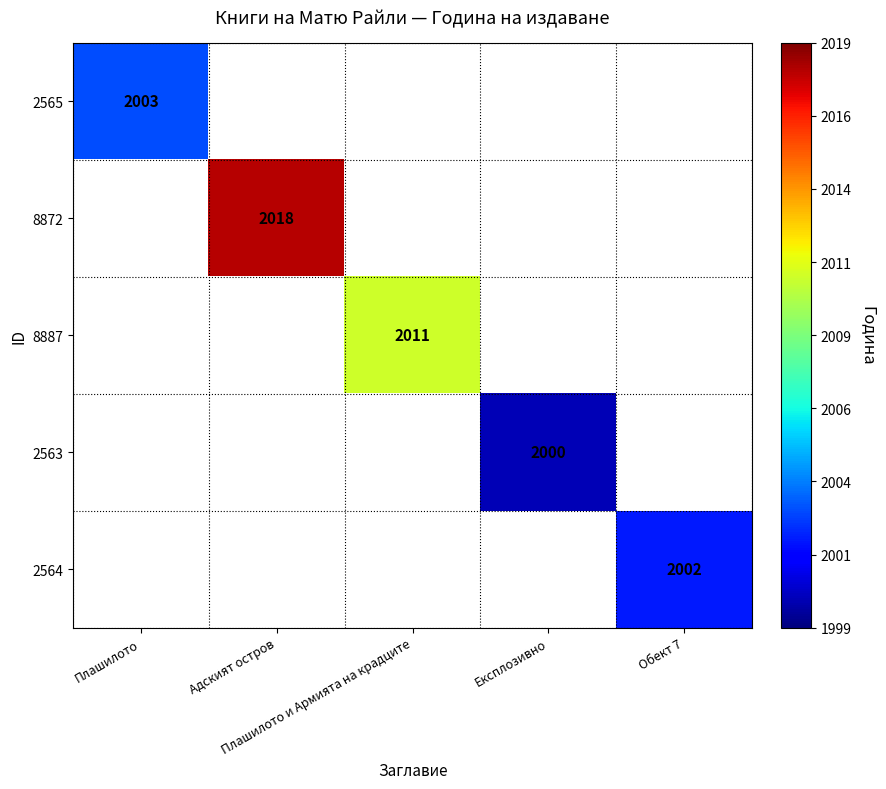

How many series are shown in this chart?

5